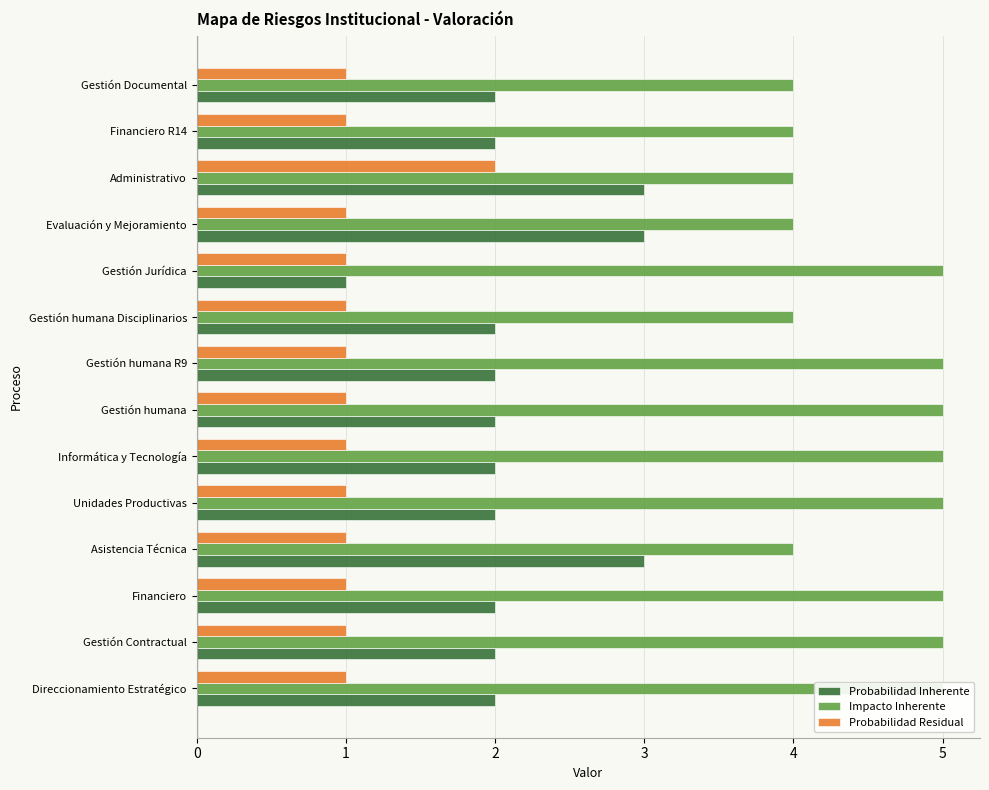

Reading left to right, transcribe all the data shown in this chart.

Probabilidad Inherente: 2	2	2	3	2	2	2	2	2	1	3	3	2	2
Impacto Inherente: 5	5	5	4	5	5	5	5	4	5	4	4	4	4
Probabilidad Residual: 1	1	1	1	1	1	1	1	1	1	1	2	1	1